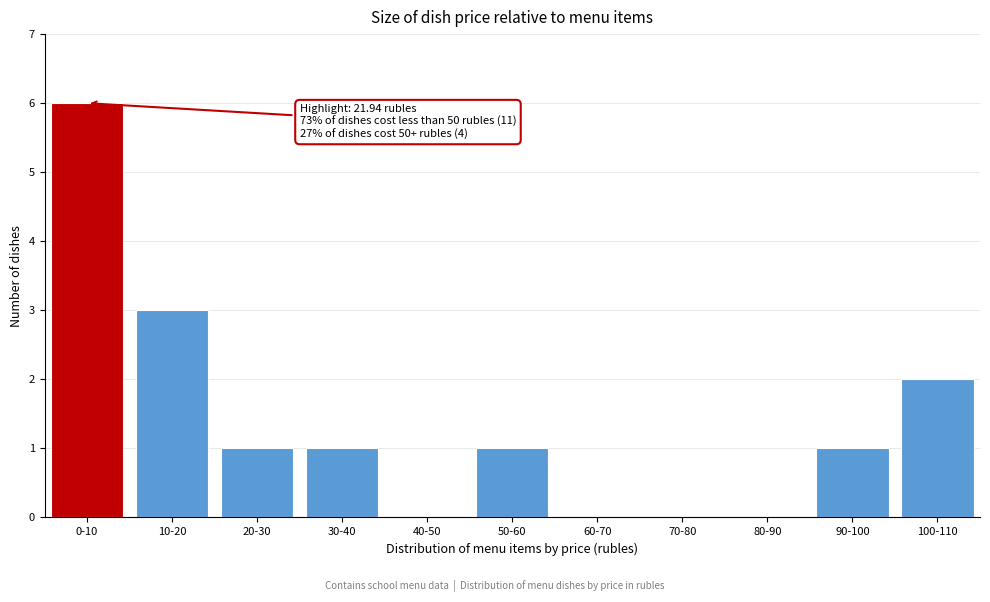

Reading right to left, extract all data points from this chart.

100-110=2	90-100=1	80-90=0	70-80=0	60-70=0	50-60=1	40-50=0	30-40=1	20-30=1	10-20=3	0-10=6